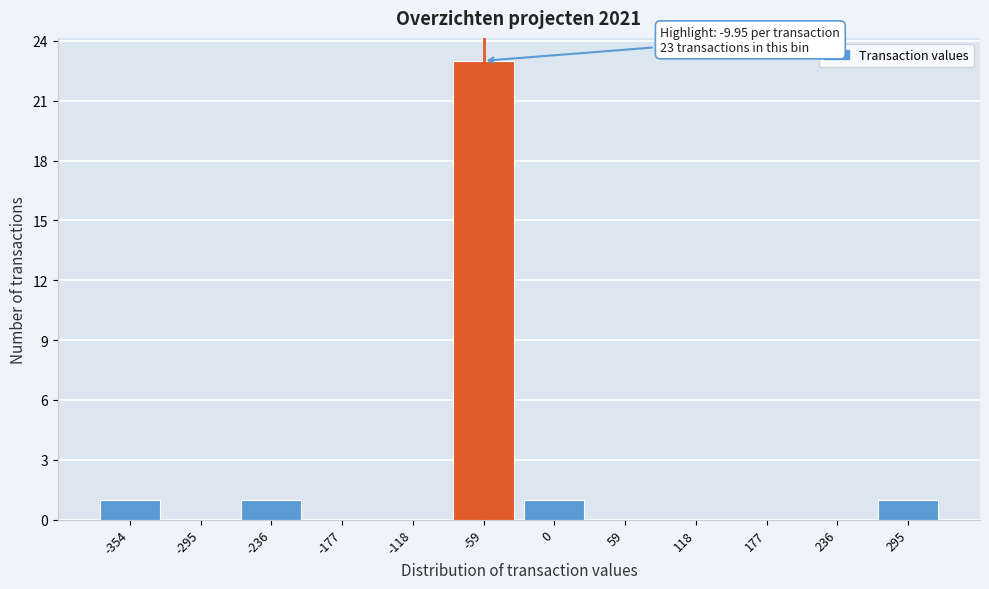

Reading left to right, transcribe all the data shown in this chart.

-354=1	-295=0	-236=1	-177=0	-118=0	-59=23	0=1	59=0	118=0	177=0	236=0	295=1